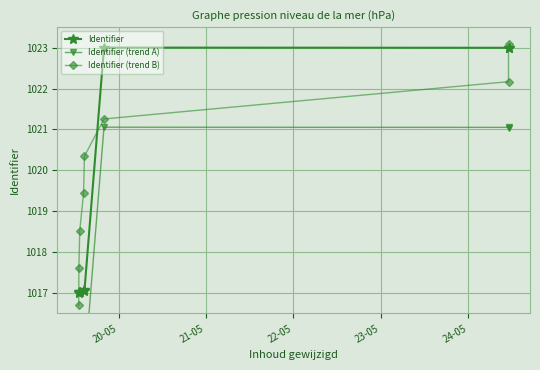

Rank the series by their maximum value, from highest to lowest.

Identifier (trend B), Identifier, Identifier (trend A)